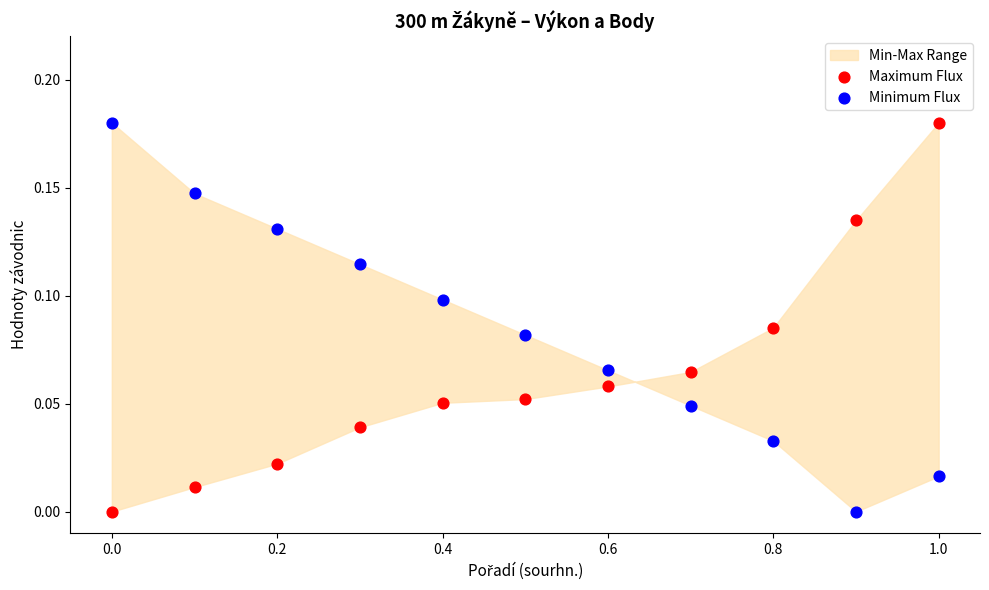

Across all data points, what is the range of X values (max minus min)?

1.0